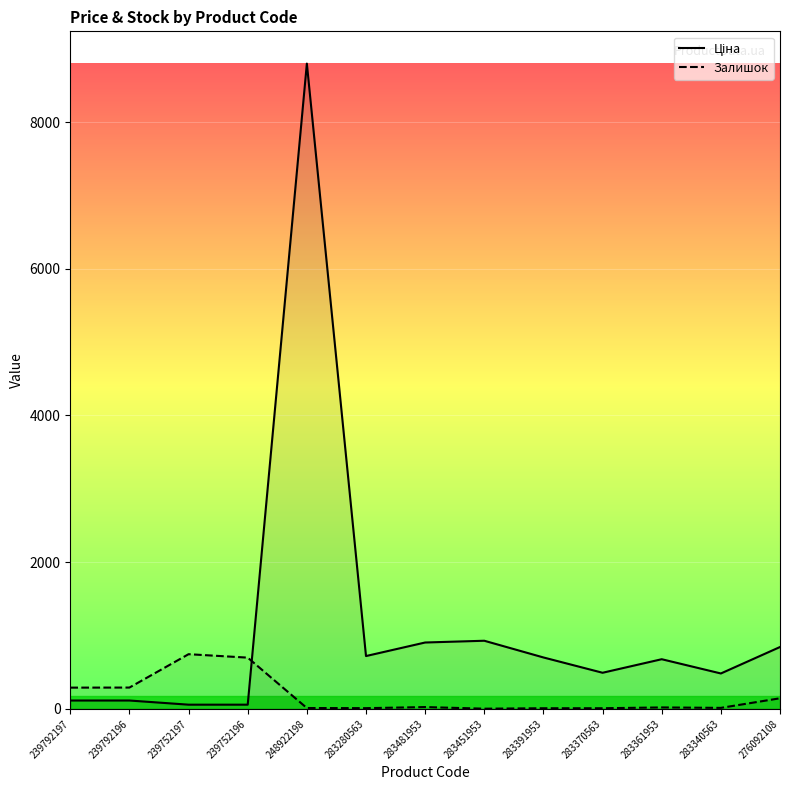

What position from the right is 283481953?

7